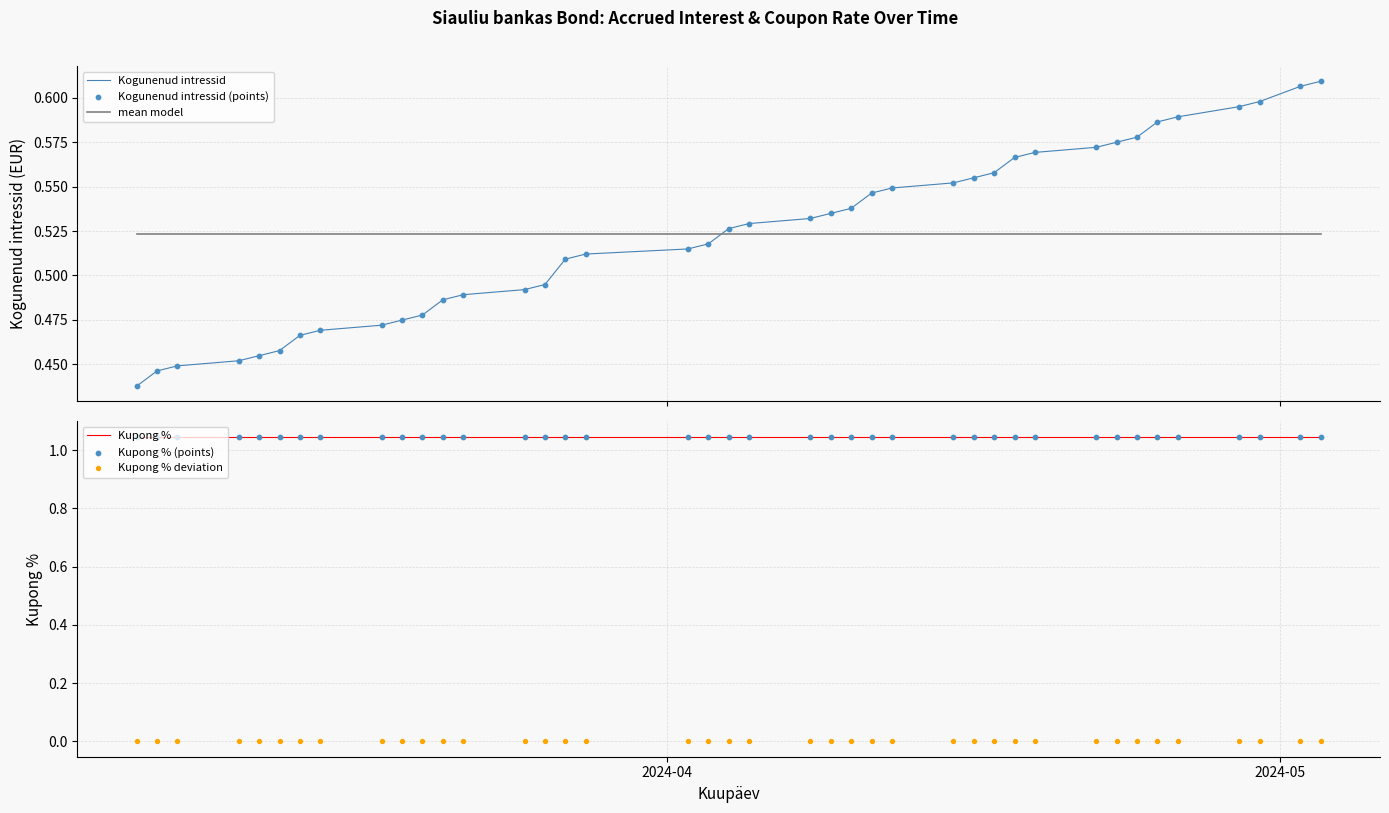

Which series reaches the maximum Y coordinate?

Kupong %